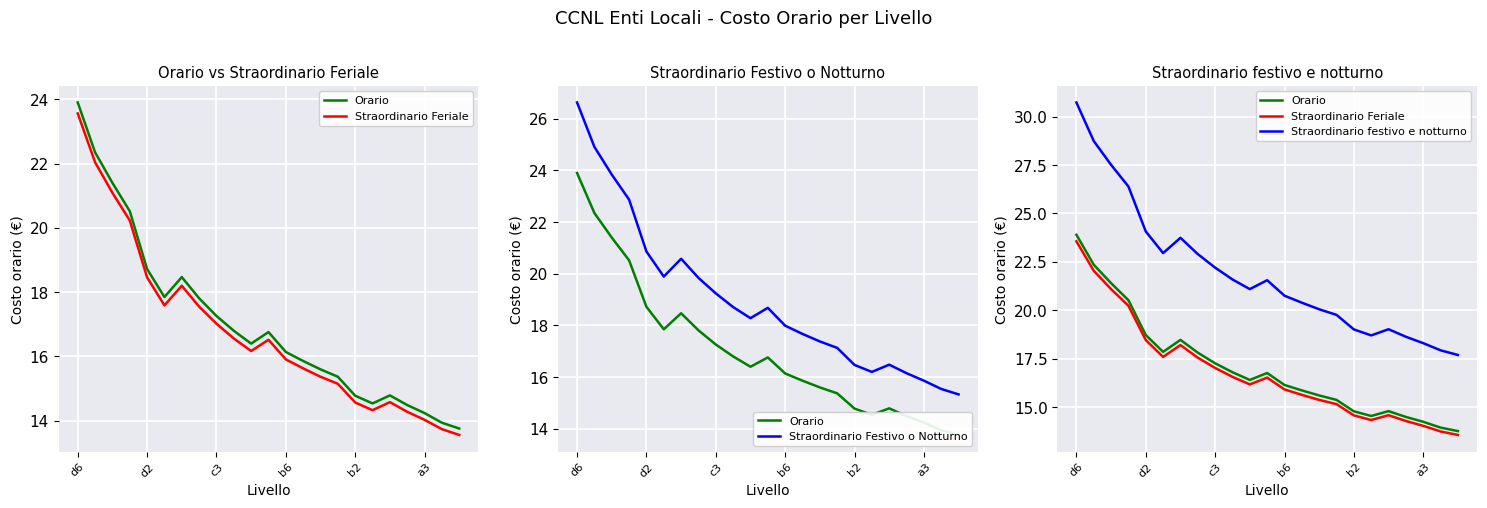

Reading left to right, extract all data points from this chart.

Orario: 23.9	22.4	21.4	20.5	18.7	17.9	18.5	17.8	17.3	16.8	16.4	16.8	16.1	15.9	15.6	15.4	14.8	14.5	14.8	14.5	14.2	13.9	13.8
Straordinario Feriale: 23.6	22.0	21.1	20.2	18.5	17.6	18.2	17.6	17.0	16.6	16.2	16.5	15.9	15.6	15.4	15.2	14.6	14.3	14.6	14.3	14.0	13.7	13.6
Straordinario Festivo o Notturno: 26.6	24.9	23.8	22.9	20.9	19.9	20.6	19.8	19.2	18.7	18.3	18.7	18.0	17.7	17.4	17.1	16.5	16.2	16.5	16.1	15.9	15.5	15.3
Straordinario festivo e notturno: 30.7	28.7	27.5	26.4	24.1	22.9	23.7	22.9	22.2	21.6	21.1	21.6	20.8	20.4	20.1	19.8	19.0	18.7	19.0	18.6	18.3	17.9	17.7